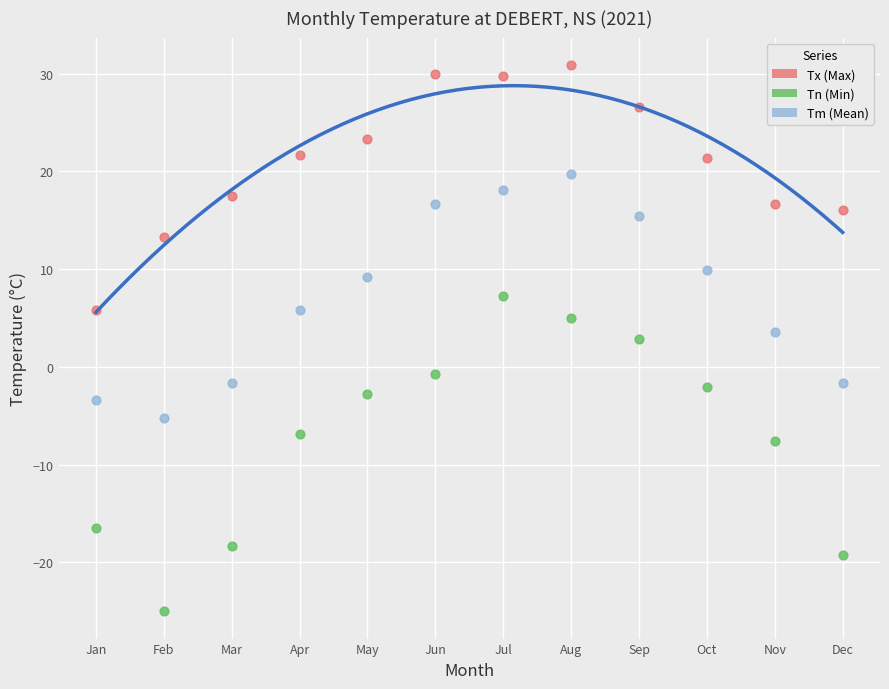

Across all series, what Y value is closest to 2?

2.9